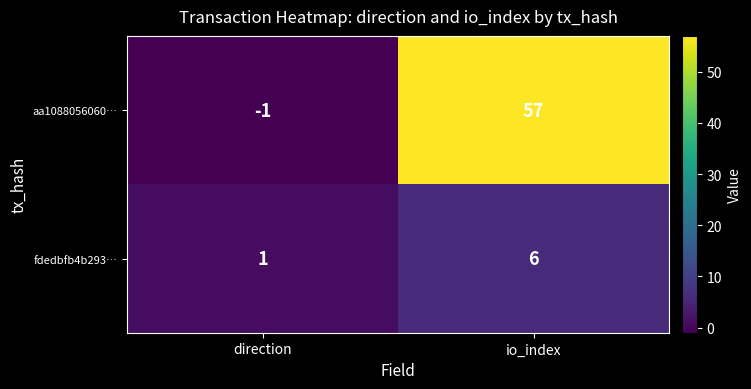

List the series in order of their peak value, highest first.

aa1088056060…, fdedbfb4b293…